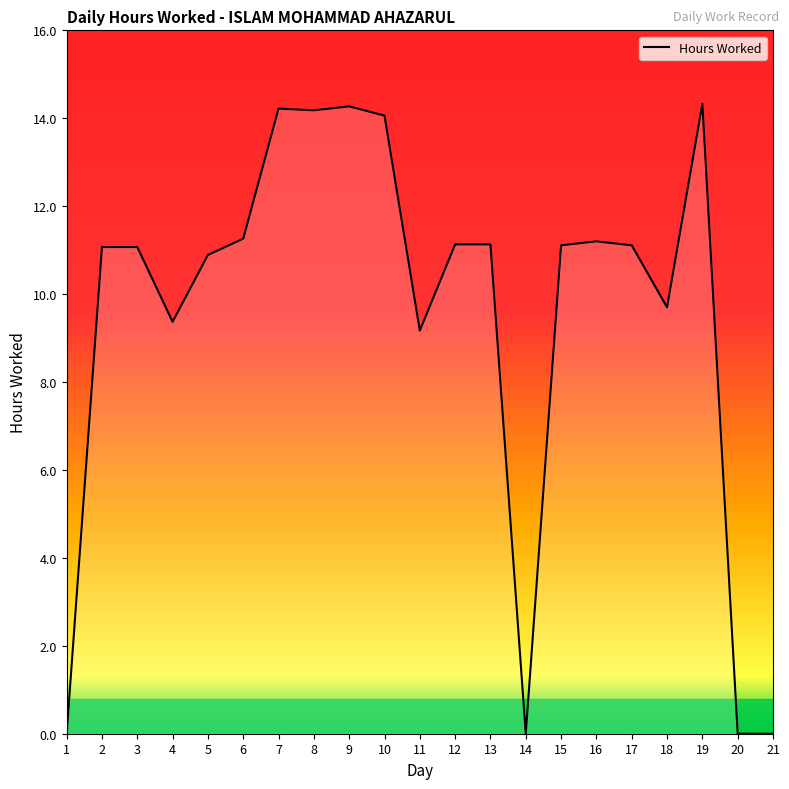

What is the maximum value shown in the chart?

14.3